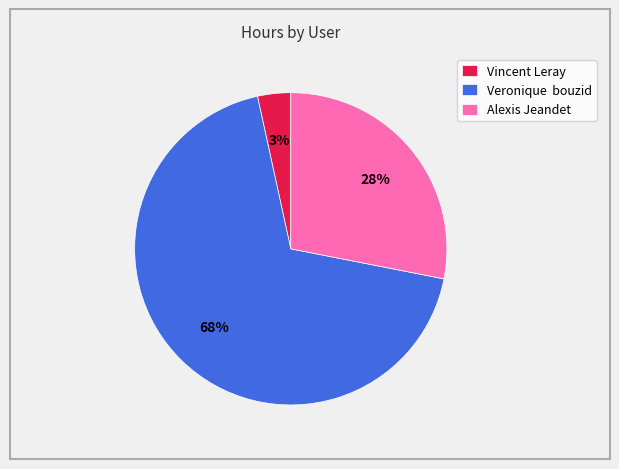

Which slice is the smallest?

Vincent Leray